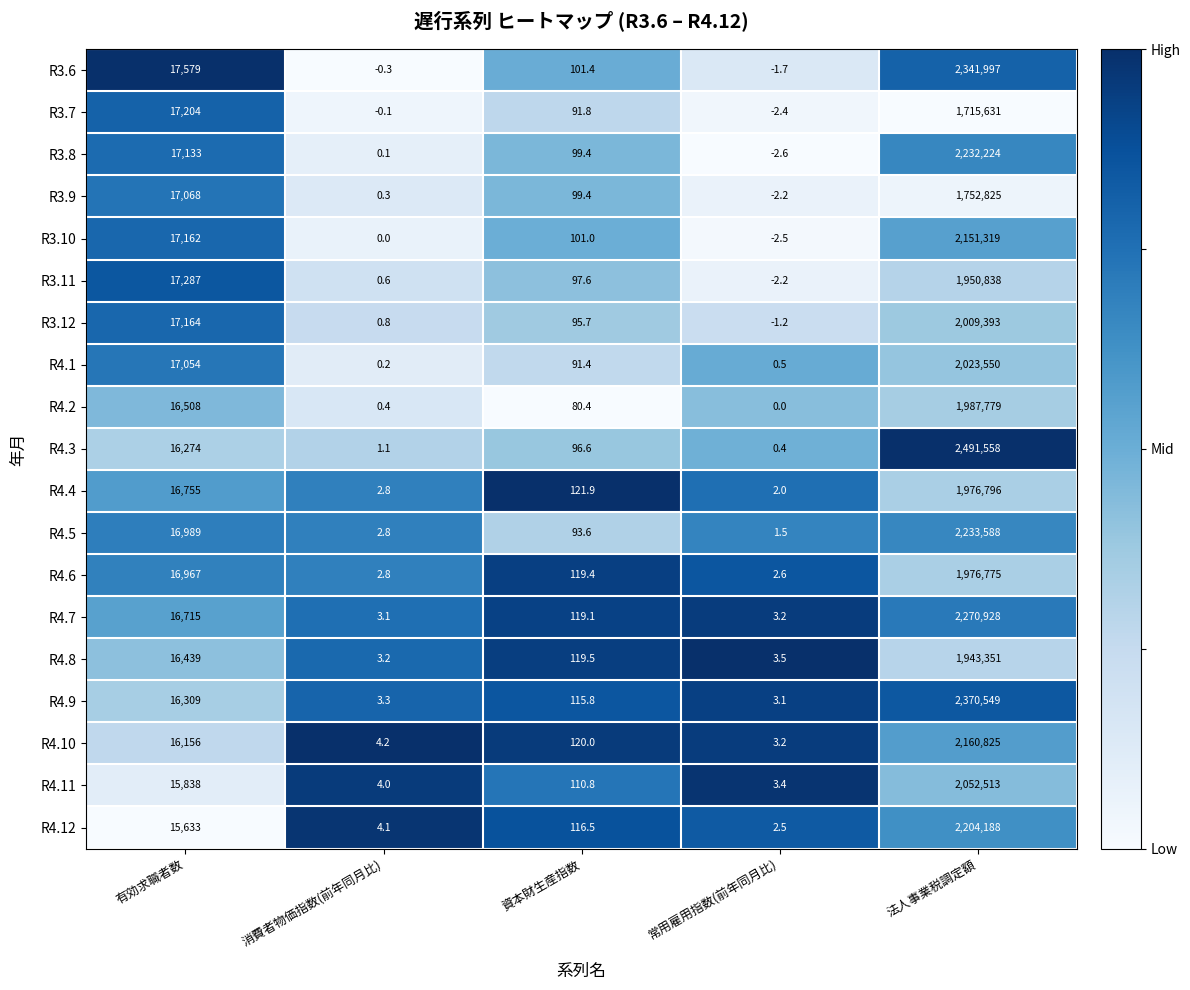

Is the value of R4.3 at 消費者物価指数(前年同月比) greater than the value of R3.11 at 消費者物価指数(前年同月比)?

Yes